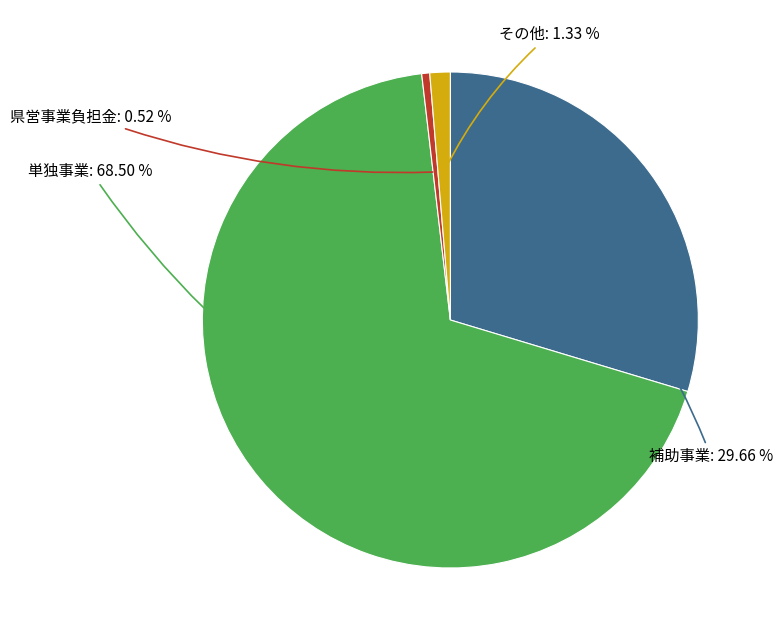

Is there any slice that represents more than half of the pie?

Yes